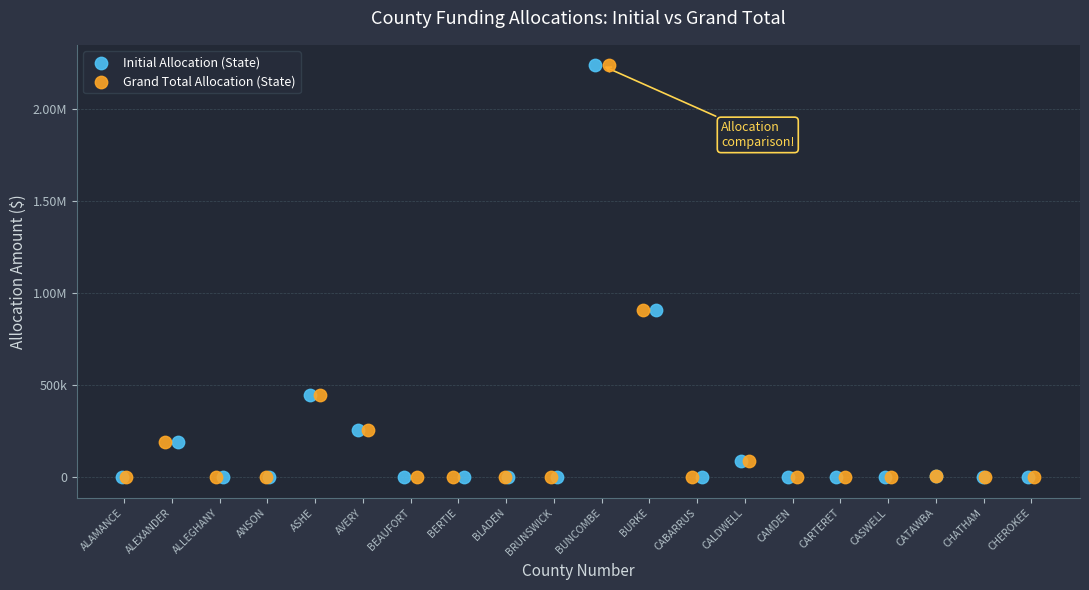

What are all the series names shown in the legend?

Initial Allocation (State), Grand Total Allocation (State)